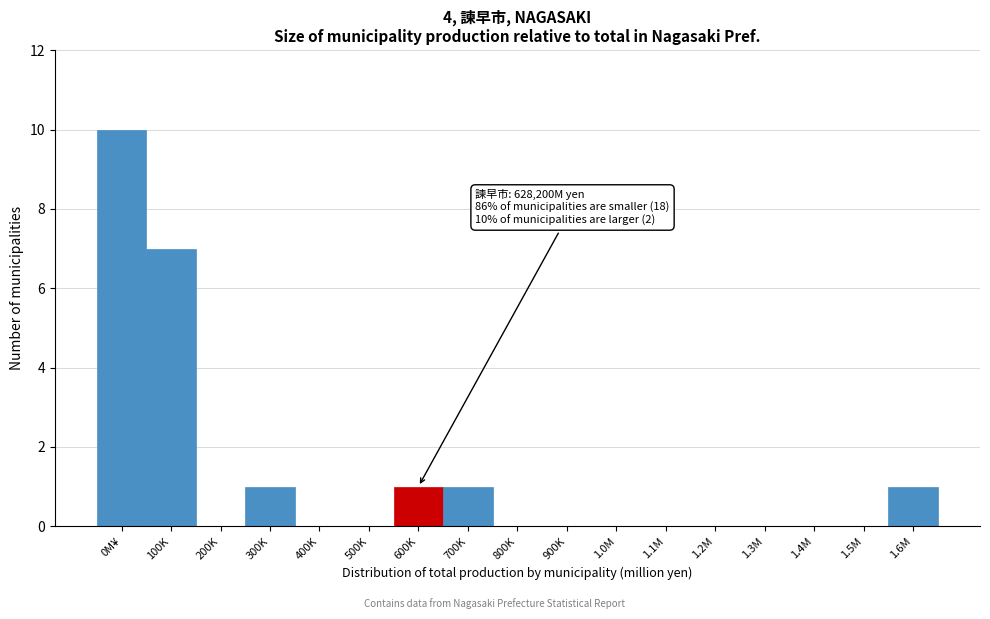

Reading left to right, what are all the values shown in this chart?

0M¥=10	100K=7	200K=0	300K=1	400K=0	500K=0	600K=1	700K=1	800K=0	900K=0	1.0M=0	1.1M=0	1.2M=0	1.3M=0	1.4M=0	1.5M=0	1.6M=1